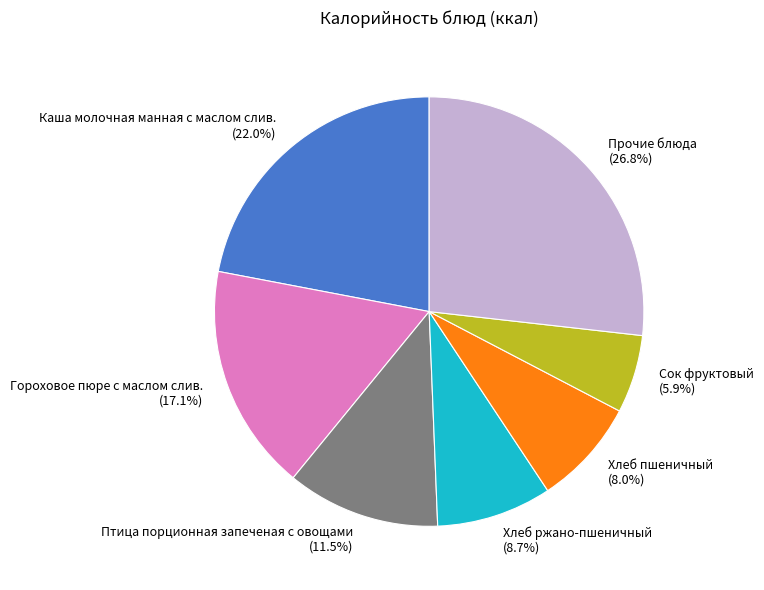

What is the ratio of the value at Хлеб ржано-пшеничный (8.7%) to the value at Сок фруктовый (5.9%)?

1.5